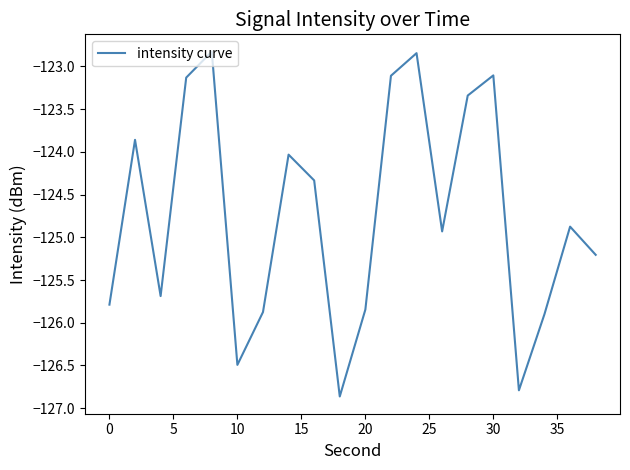

What is the greatest value displayed?

-122.8